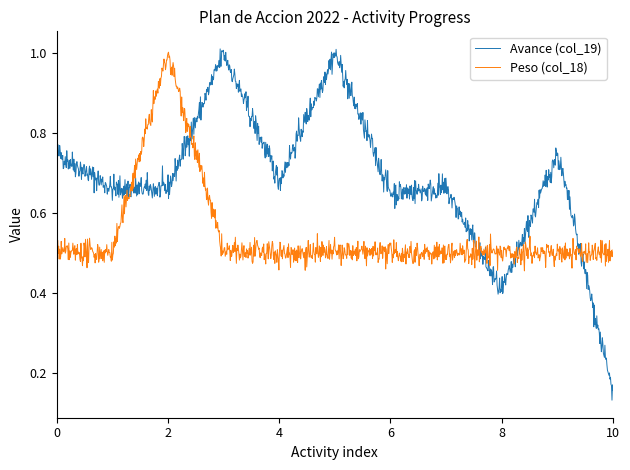

Which series has the largest total across all categories?

Avance (col_19)